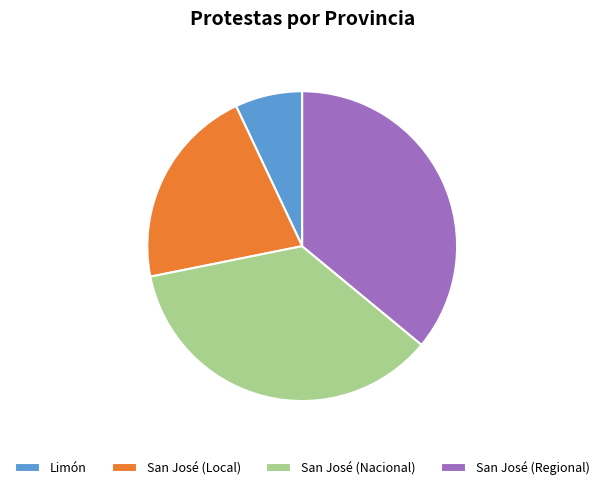

What is the smallest slice in the pie chart?

Limón